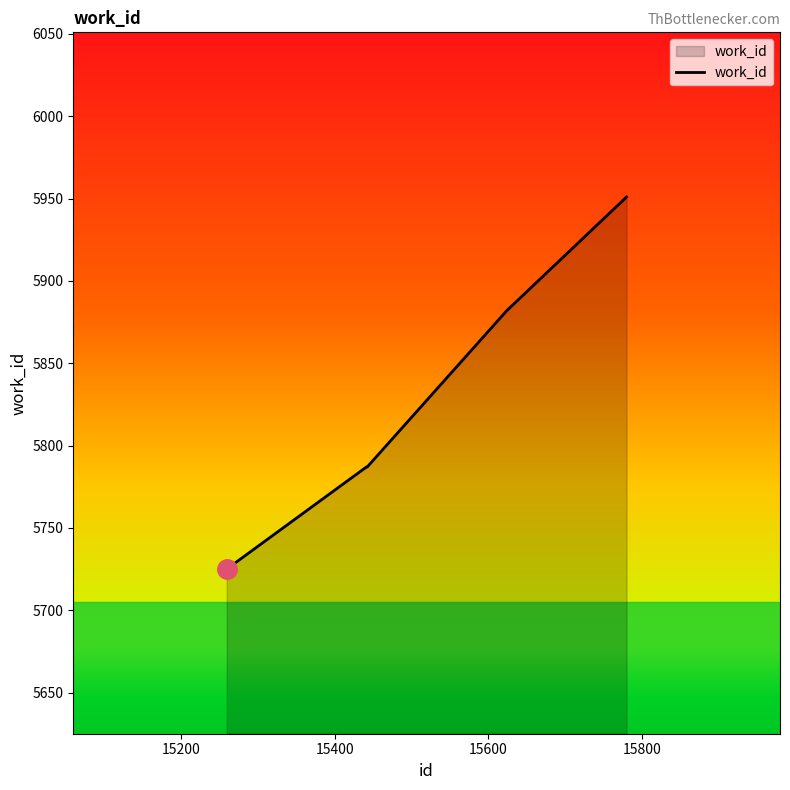

What is the greatest value displayed?

5951